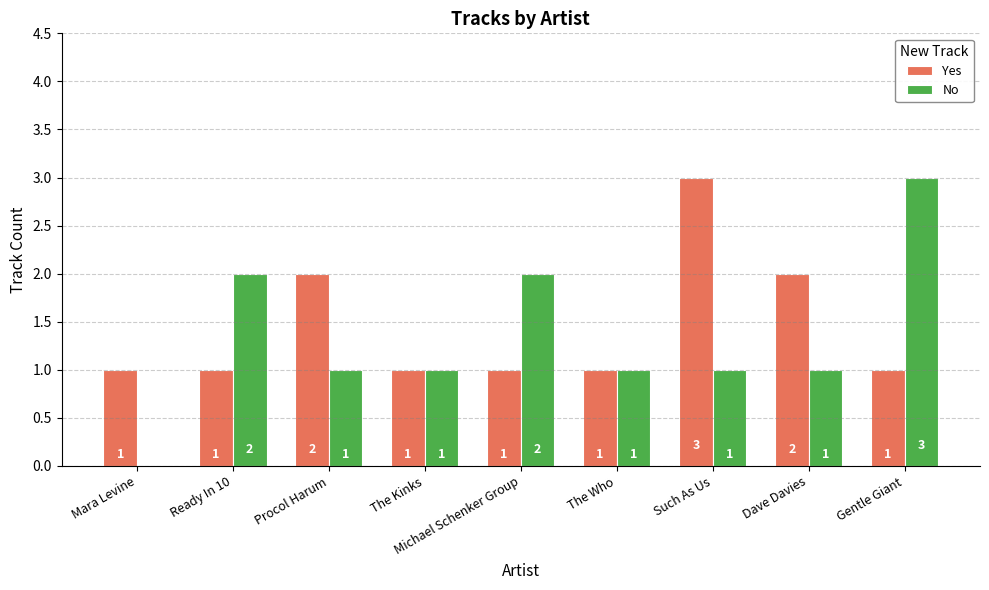

Which series has the largest range (max minus min)?

No